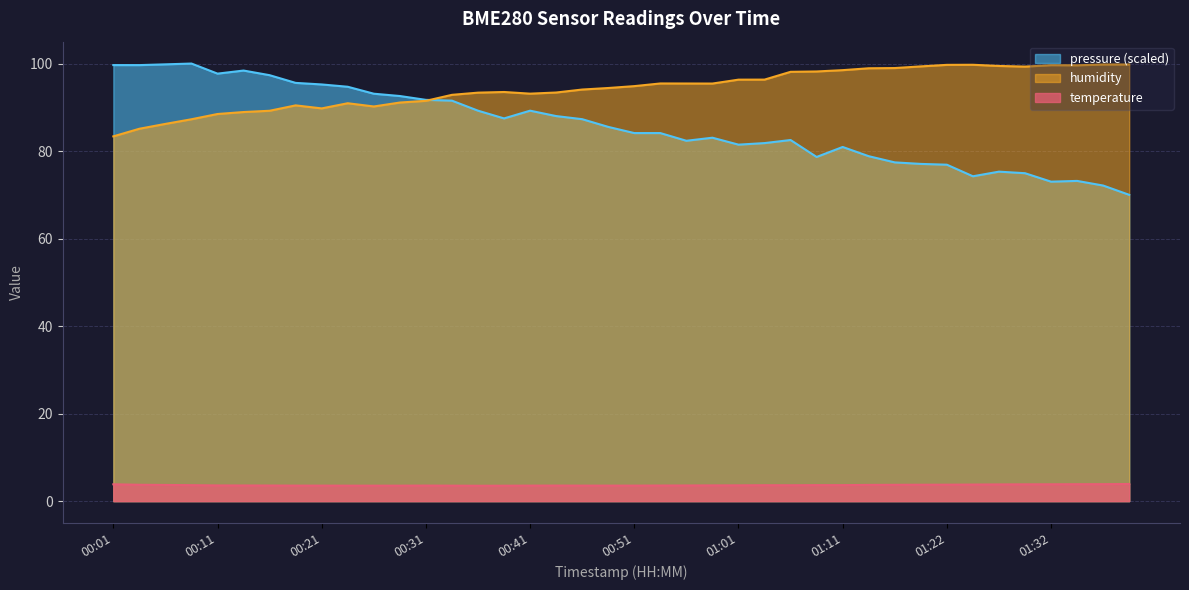

What are all the series names shown in the legend?

pressure (scaled), humidity, temperature